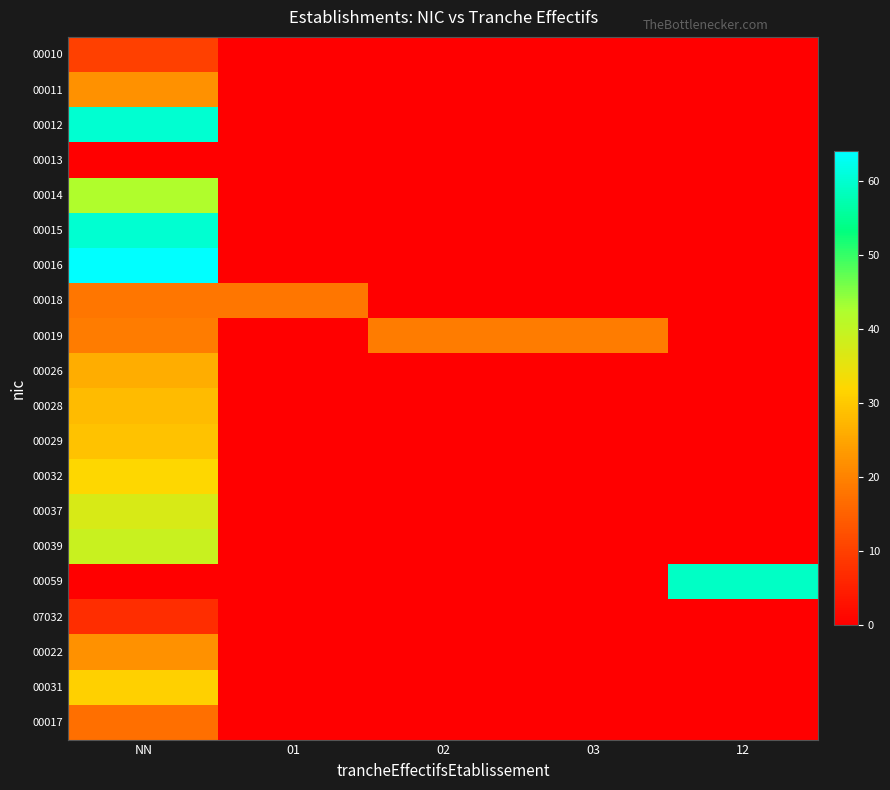

Which series has the widest spread of values?

00016